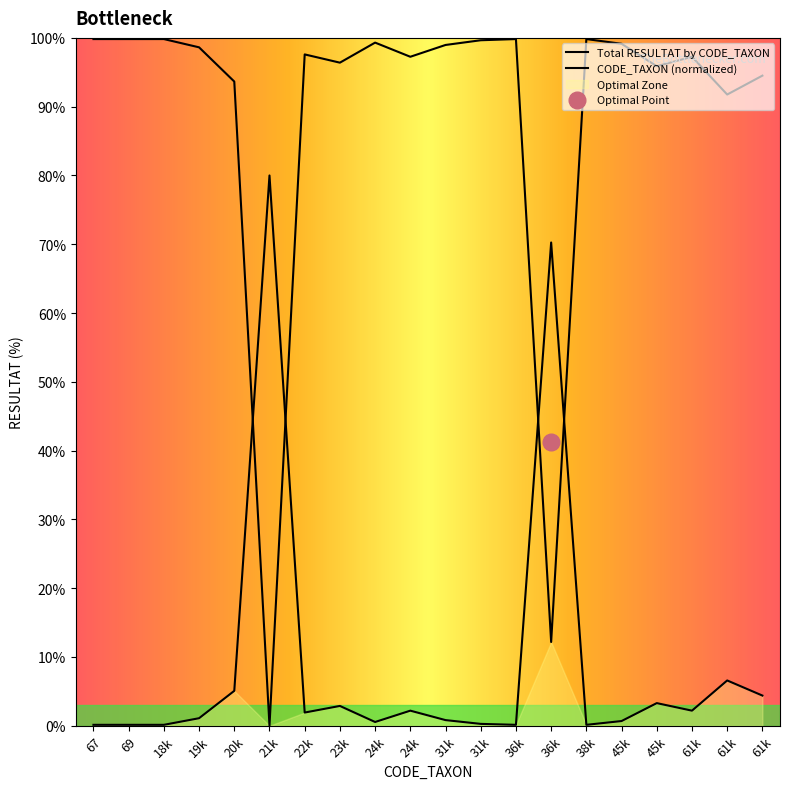

What is the change in value from 19k to 24k?

+0.7